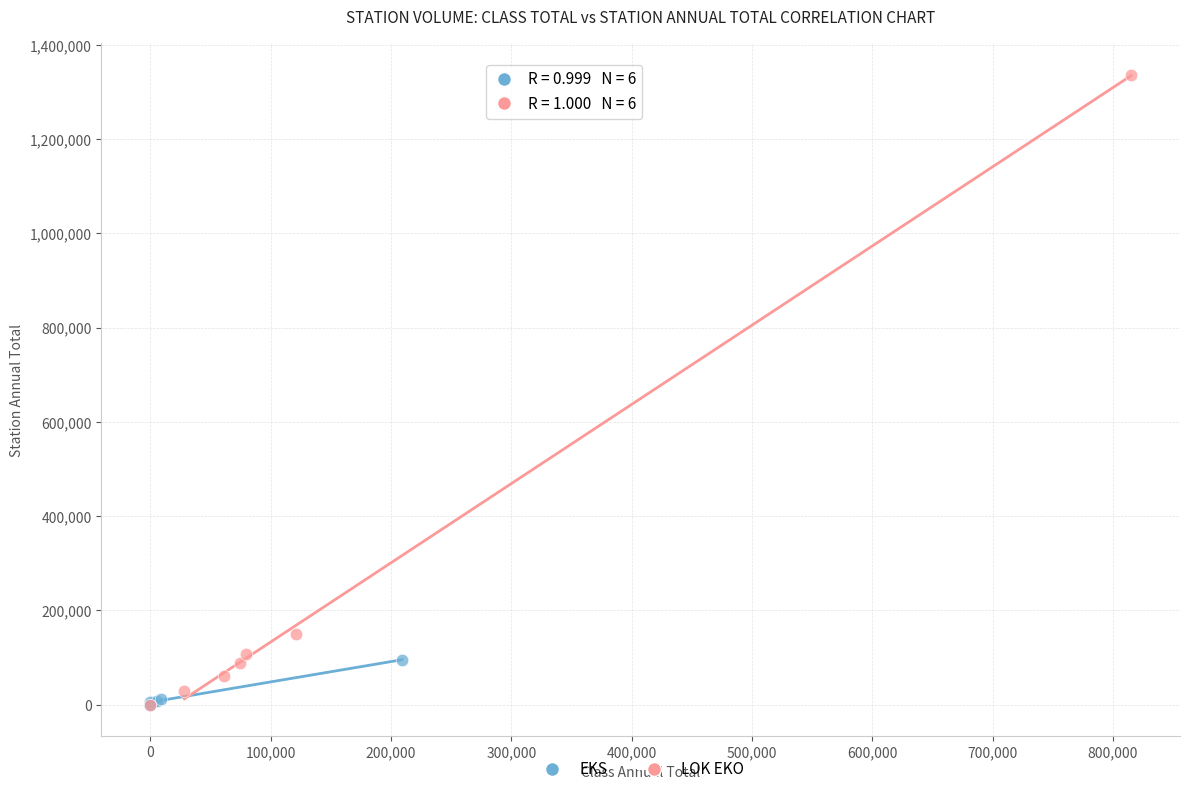

What are all the series names shown in the legend?

EKS, LOK EKO